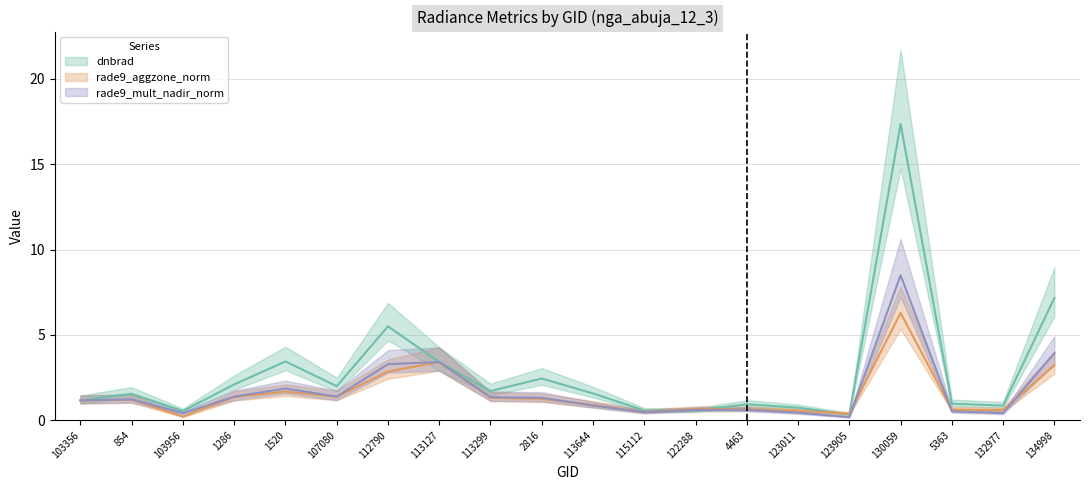

What is the average value of the rade9_aggzone_norm series?

1.5